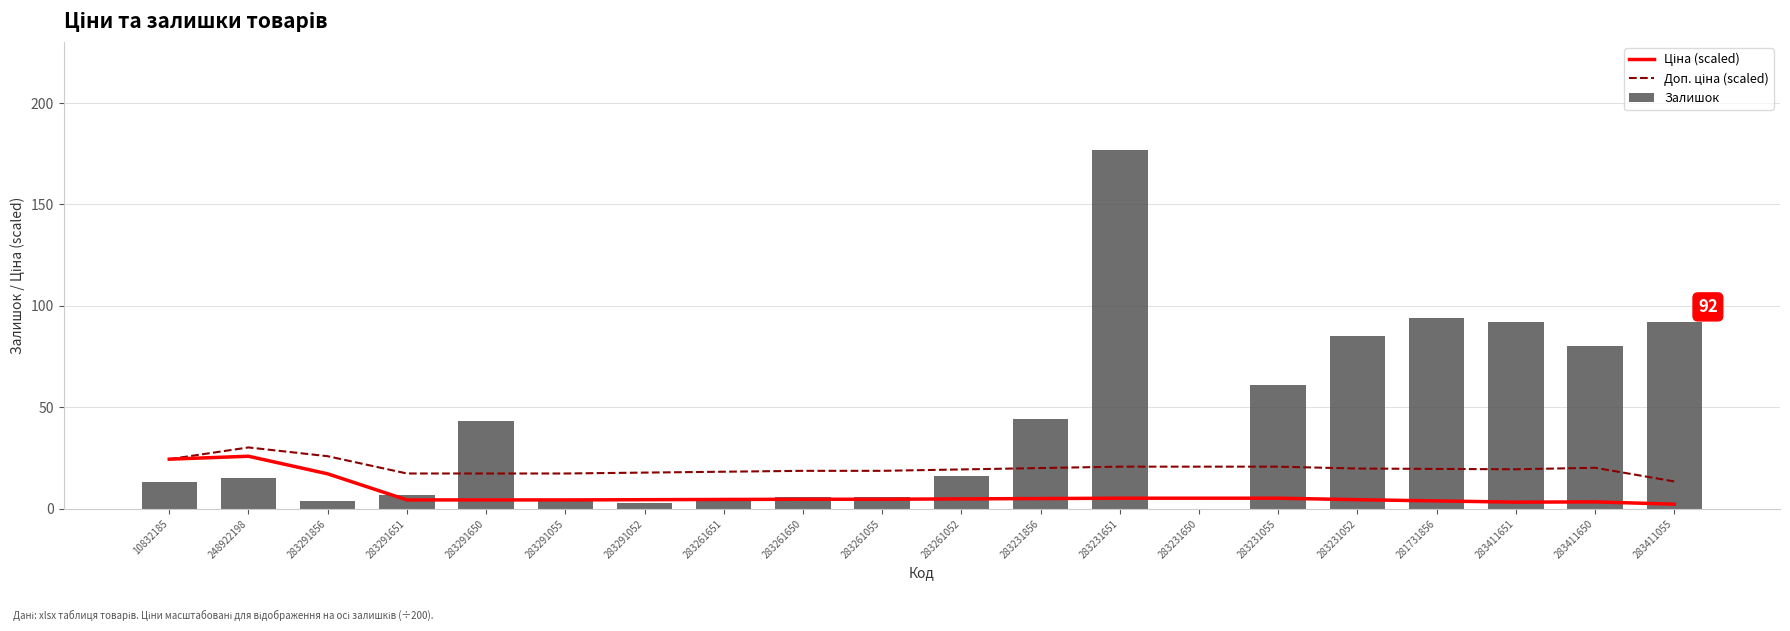

Rank the series by their maximum value, from lowest to highest.

Ціна (scaled), Доп. ціна (scaled), Залишок